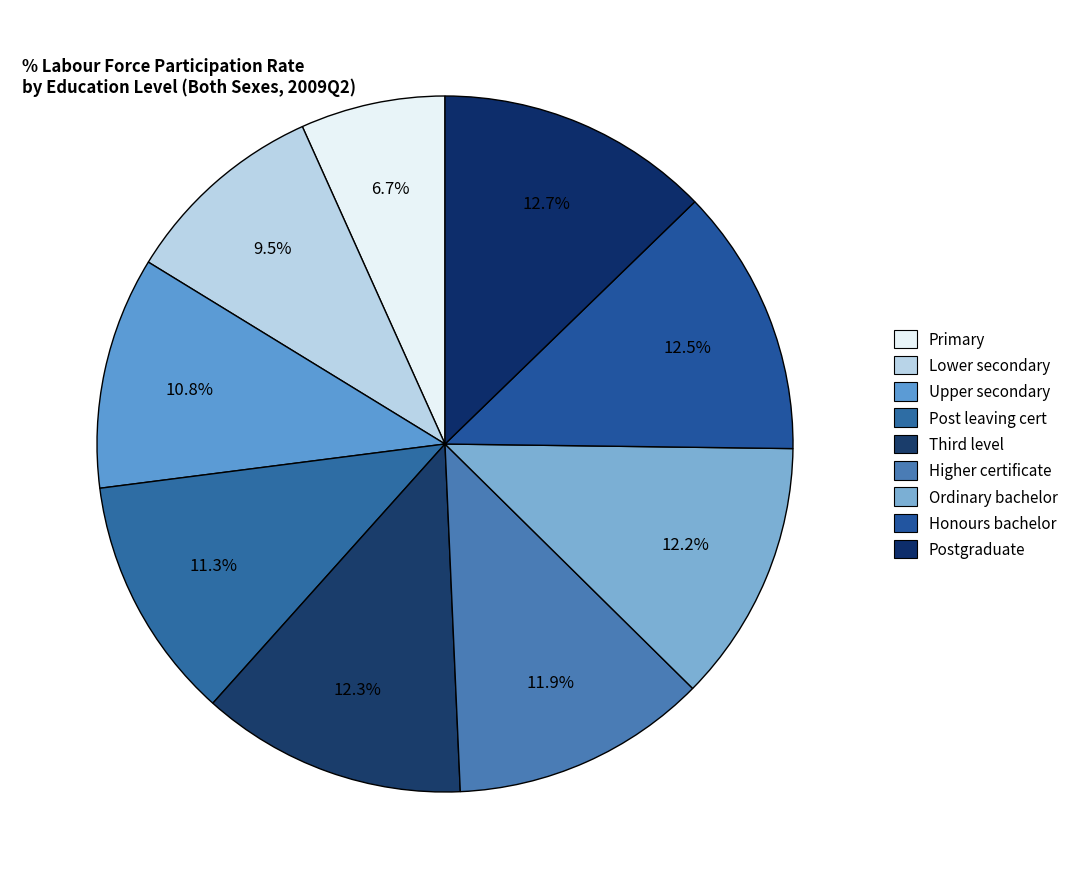

The Upper secondary slice represents 11% of the pie. True or false?

True